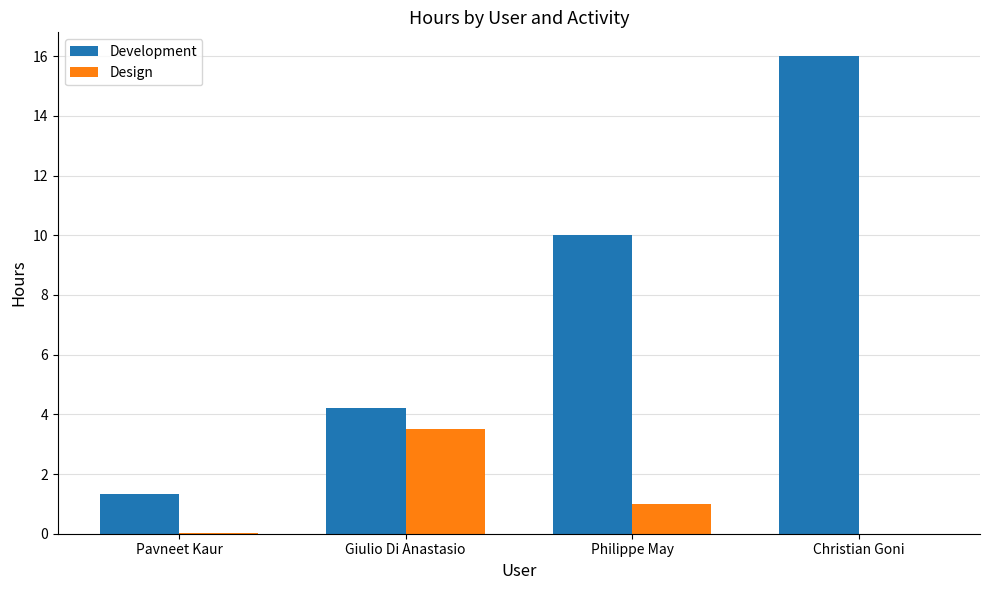

Which series changed the most between Giulio Di Anastasio and Christian Goni?

Development